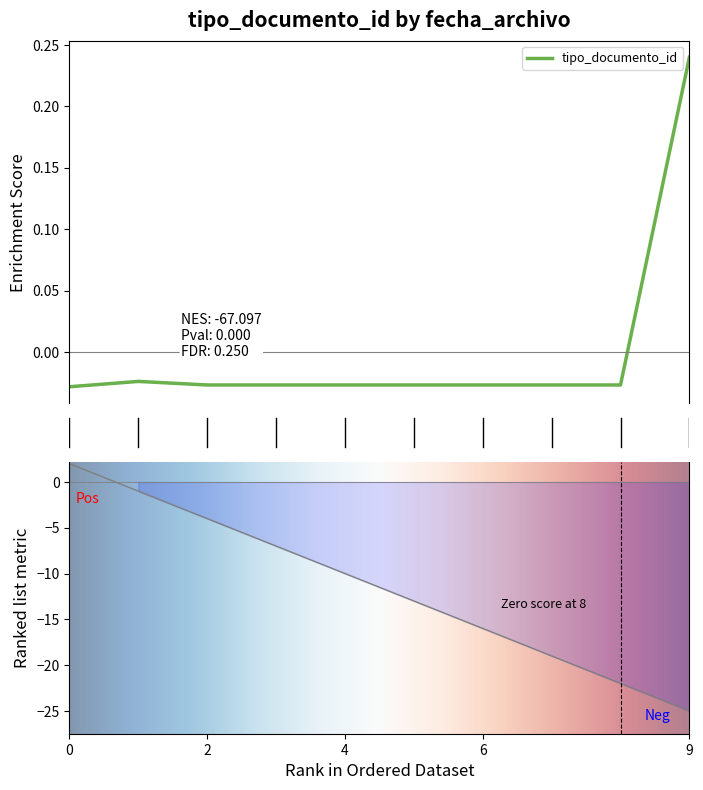

Does the chart have visible grid lines?

No